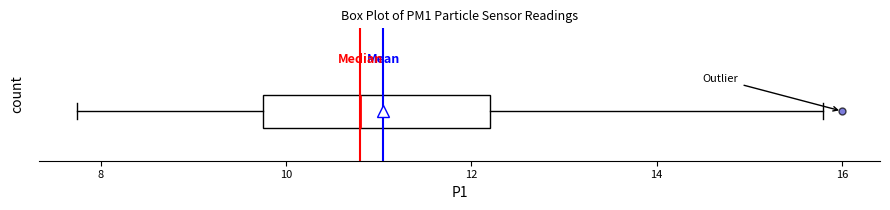

Read this box plot against the x-axis: the position of the median line, the range covered by the box, and the ends of both whiskers. The values are not printed on the chart, so give them approximately, as read against the axis.

median 10.8, box 9.8 to 12.2, whiskers 7.8 to 15.8